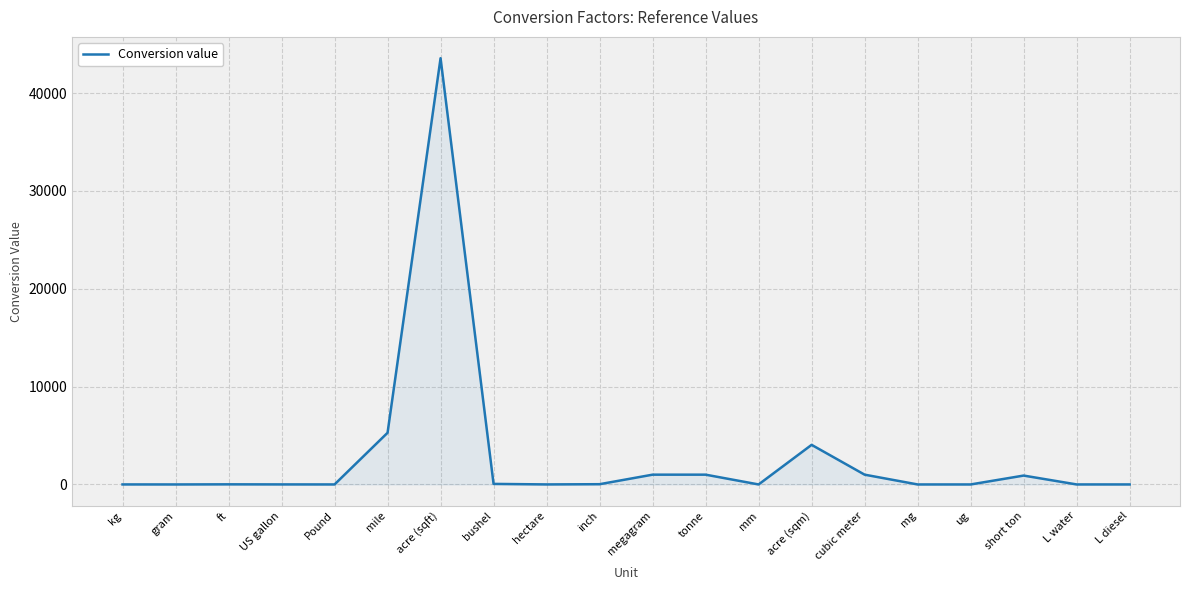

What is the greatest value displayed?

43560.0